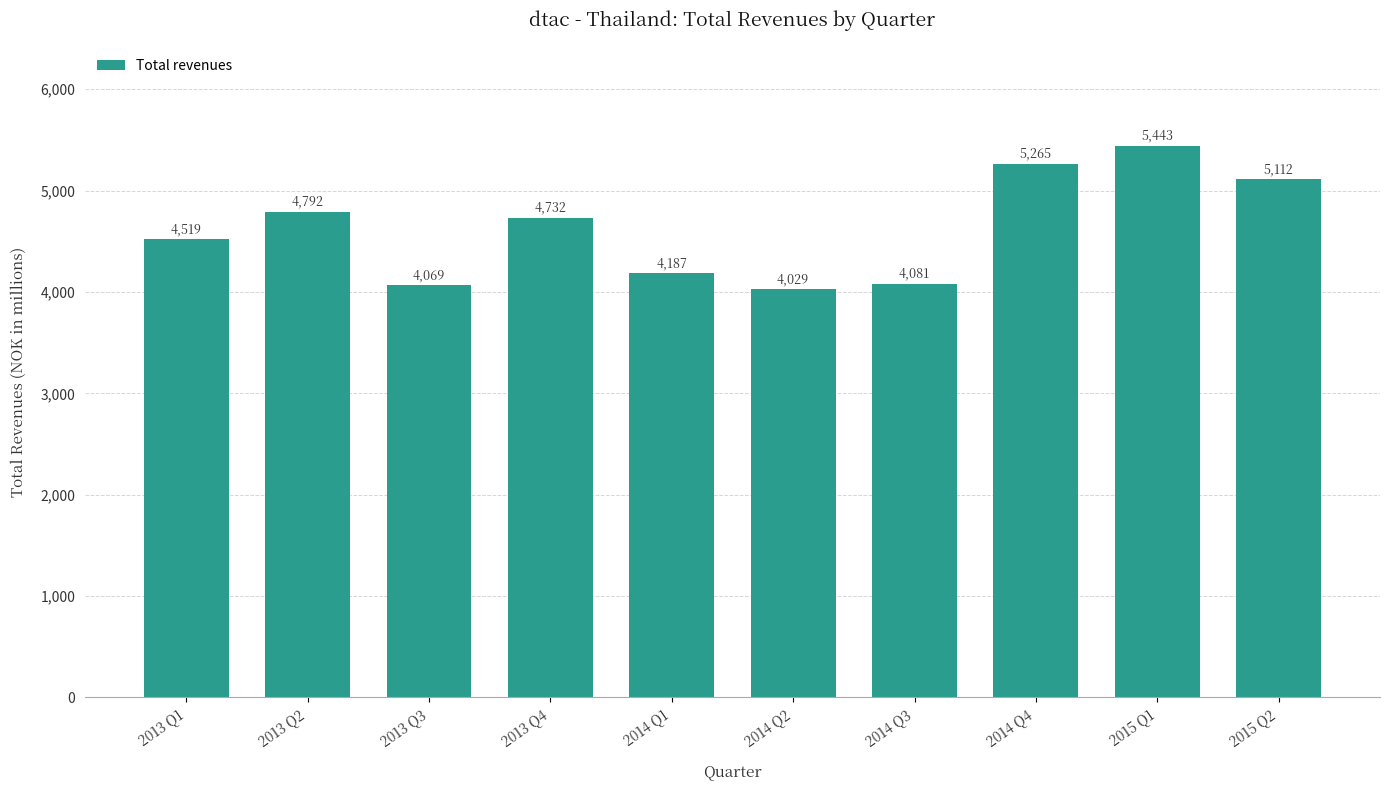

List the labels in order of value, smallest first.

2014 Q2, 2013 Q3, 2014 Q3, 2014 Q1, 2013 Q1, 2013 Q4, 2013 Q2, 2015 Q2, 2014 Q4, 2015 Q1